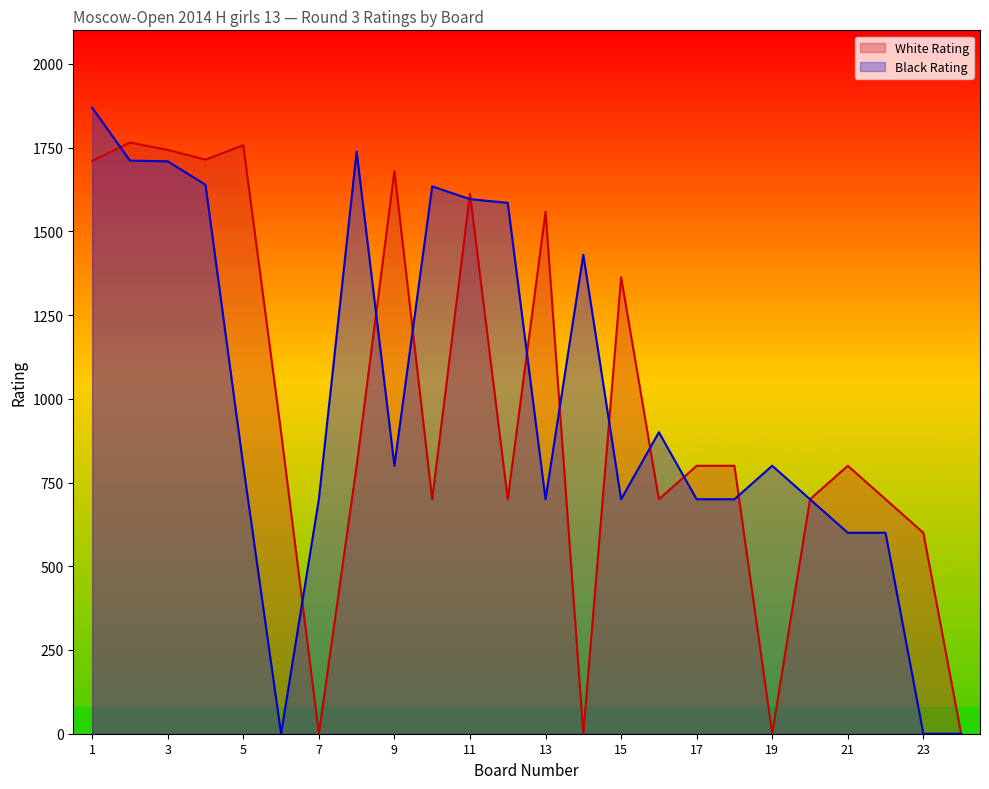

Does the chart have visible grid lines?

No